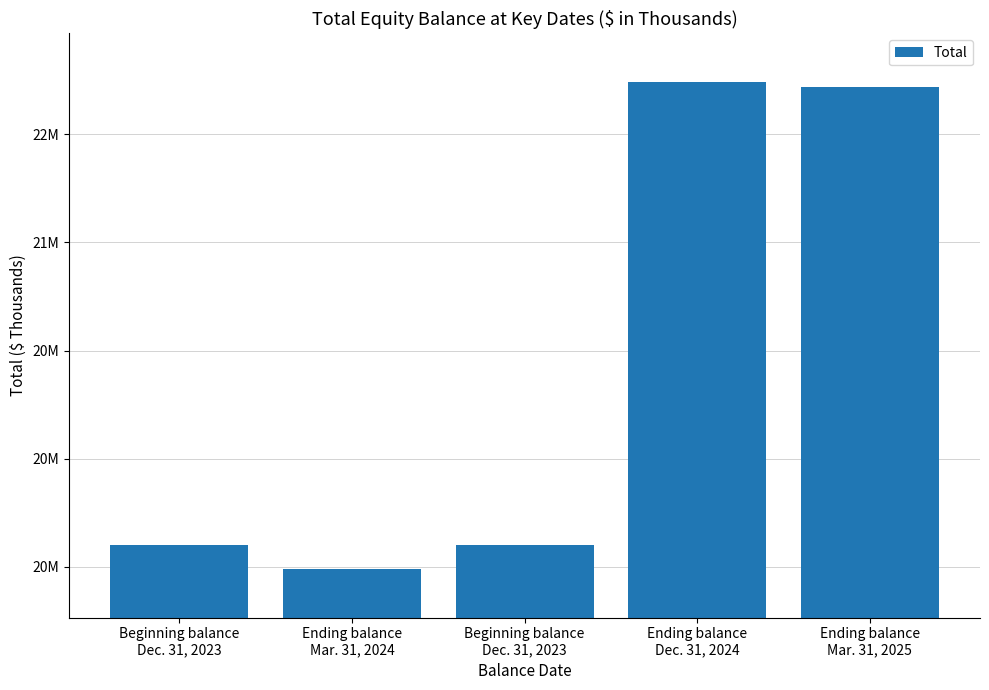

What is the difference between the maximum and second lowest values?

2141088